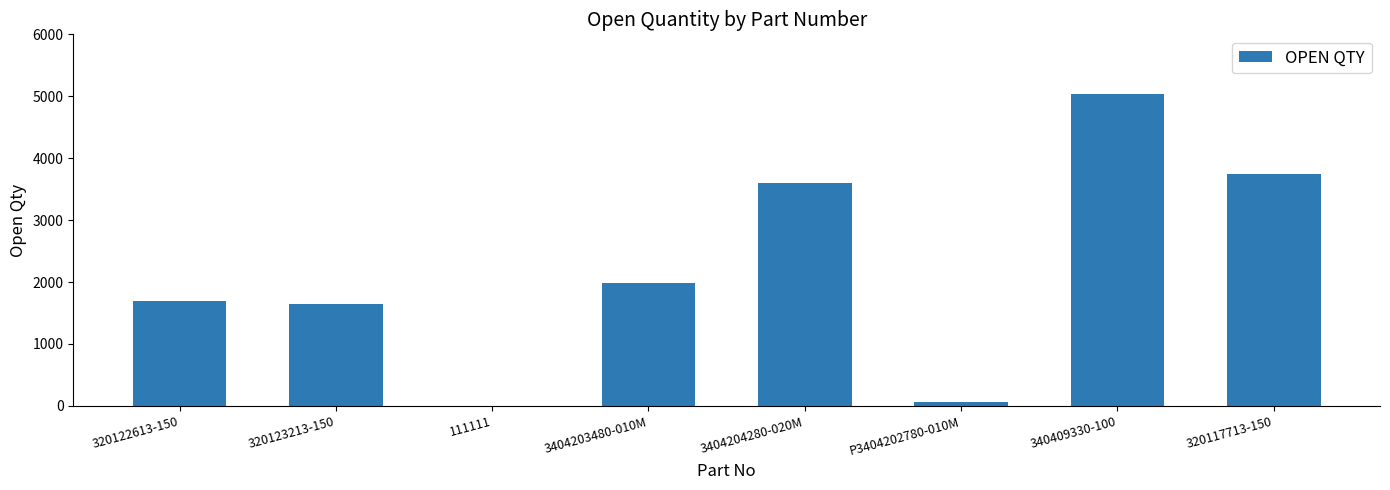

Which label corresponds to the largest value in the chart?

340409330-100